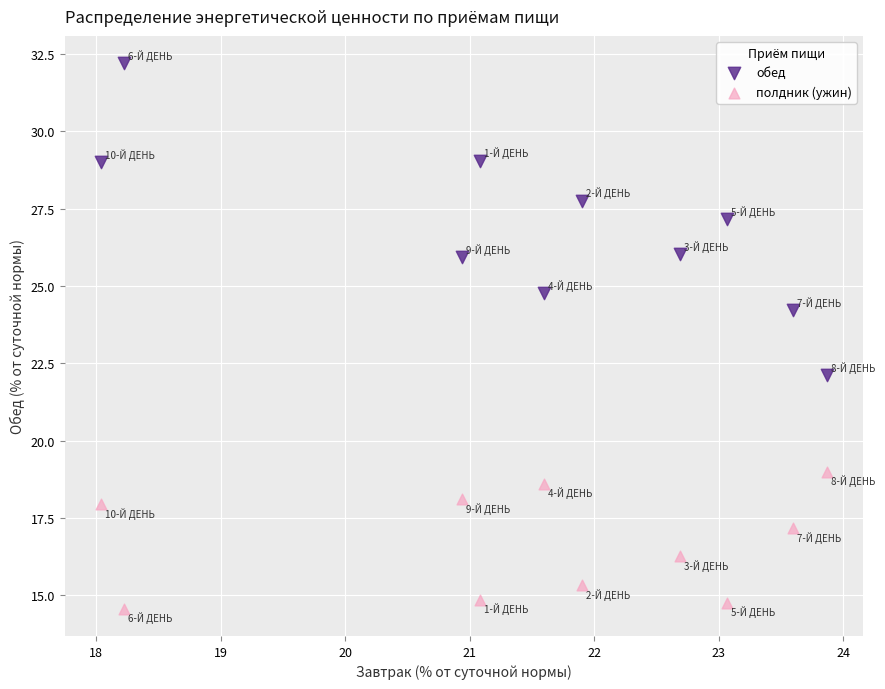

In the полдник (ужин) series, what Y value is closest to 16?

16.3